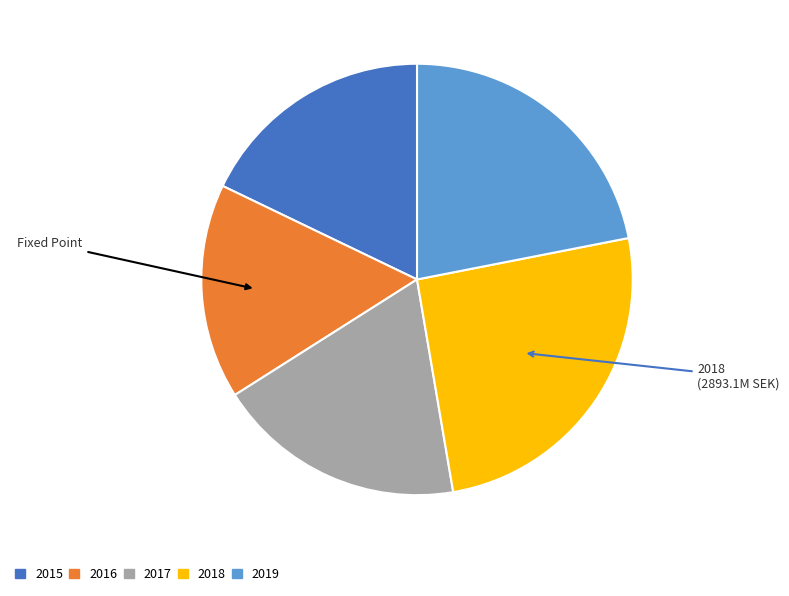

Which slice is the smallest?

2016